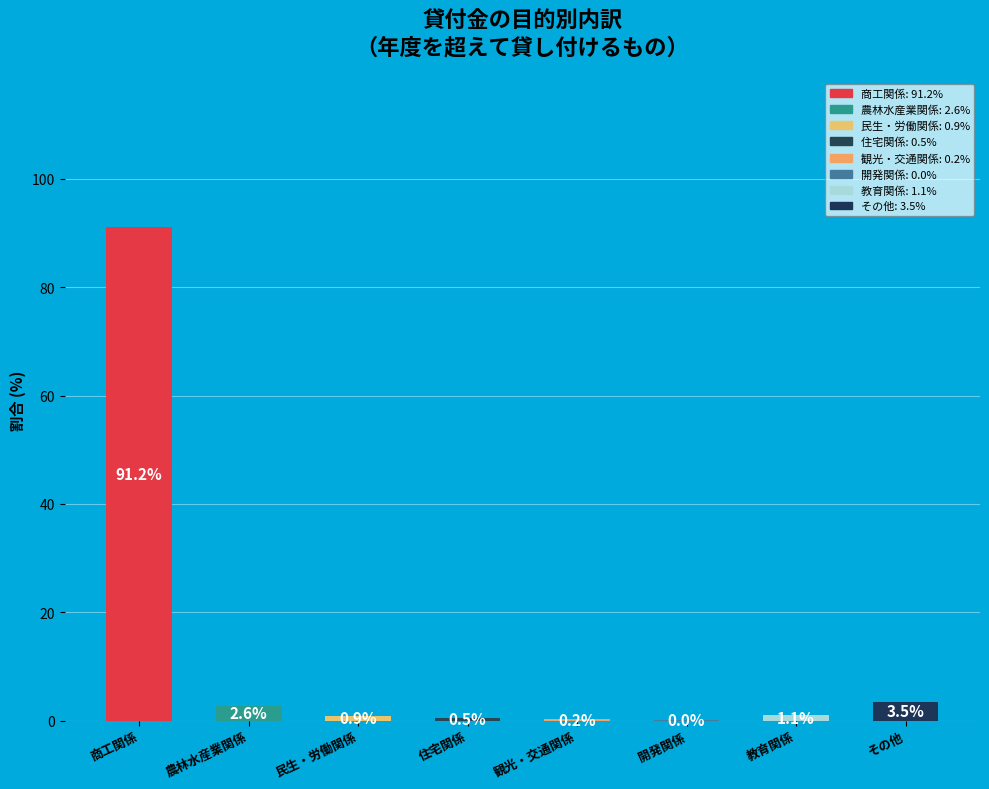

To the nearest percent, what is the combined percentage of 住宅関係 and 民生・労働関係?

1%